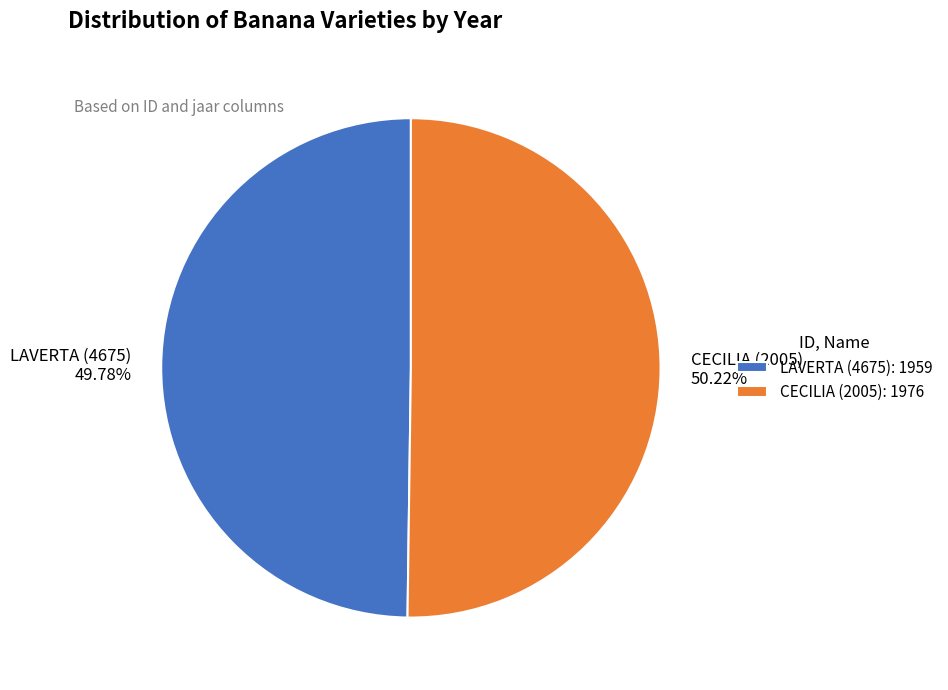

How many slices are in this pie chart?

2